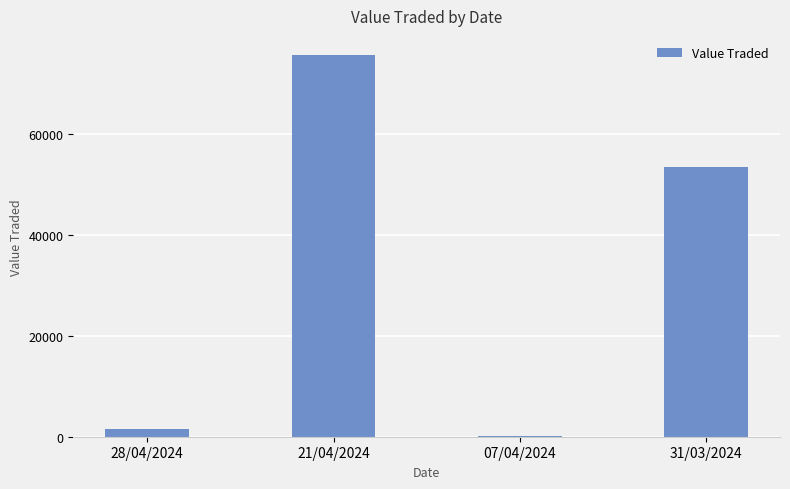

Reading left to right, list all the values displayed in this chart.

28/04/2024=1624	21/04/2024=75673	07/04/2024=138	31/03/2024=53511